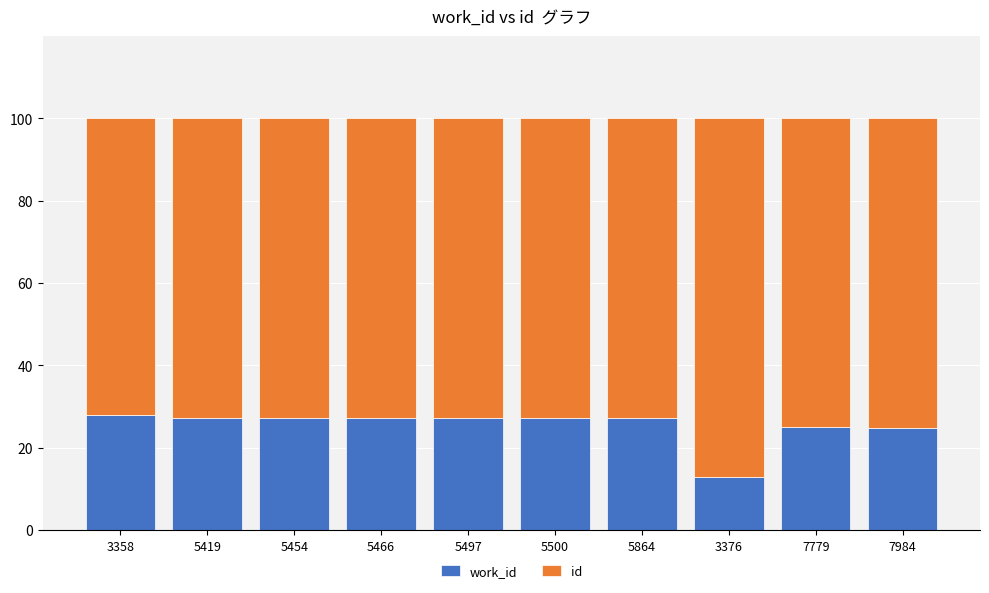

What is the total value across all series at 7984?

100.0